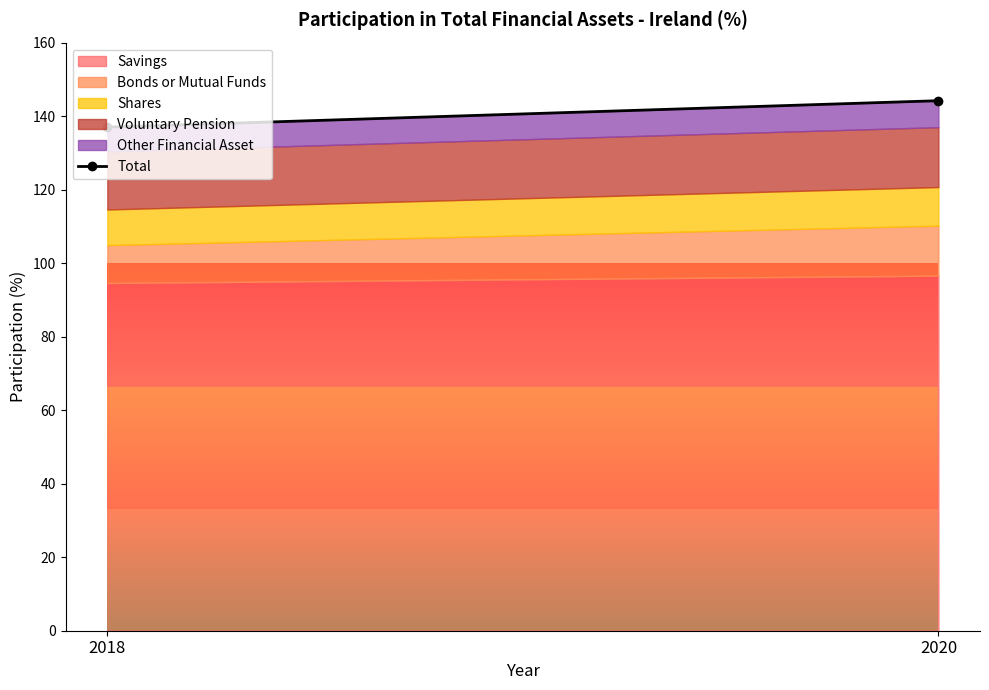

Which label corresponds to the smallest value in the chart?

2018